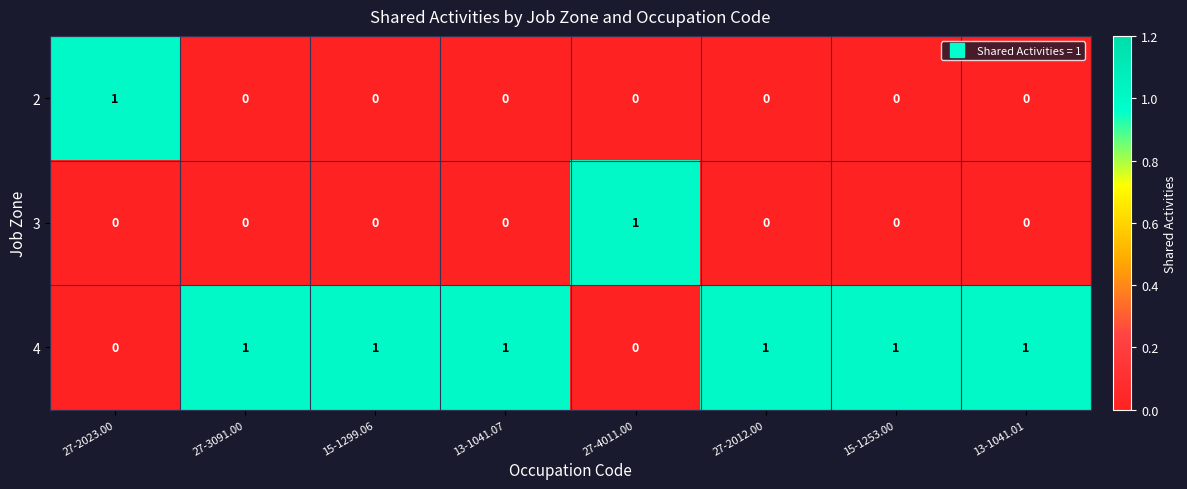

Which category has the highest value in the 3 series?

27-4011.00